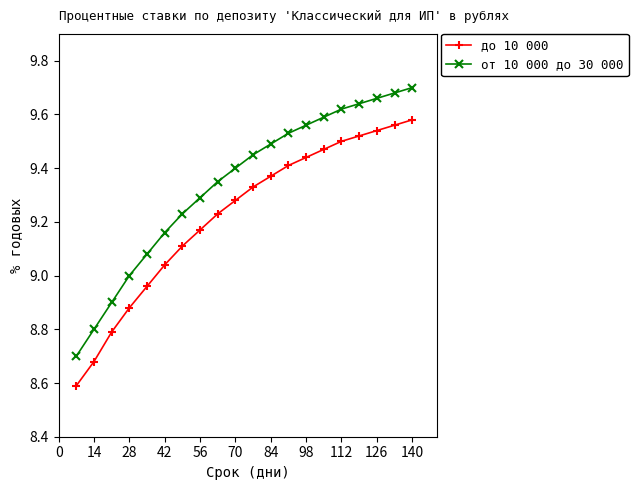

Which series has the largest total across all categories?

от 10 000 до 30 000